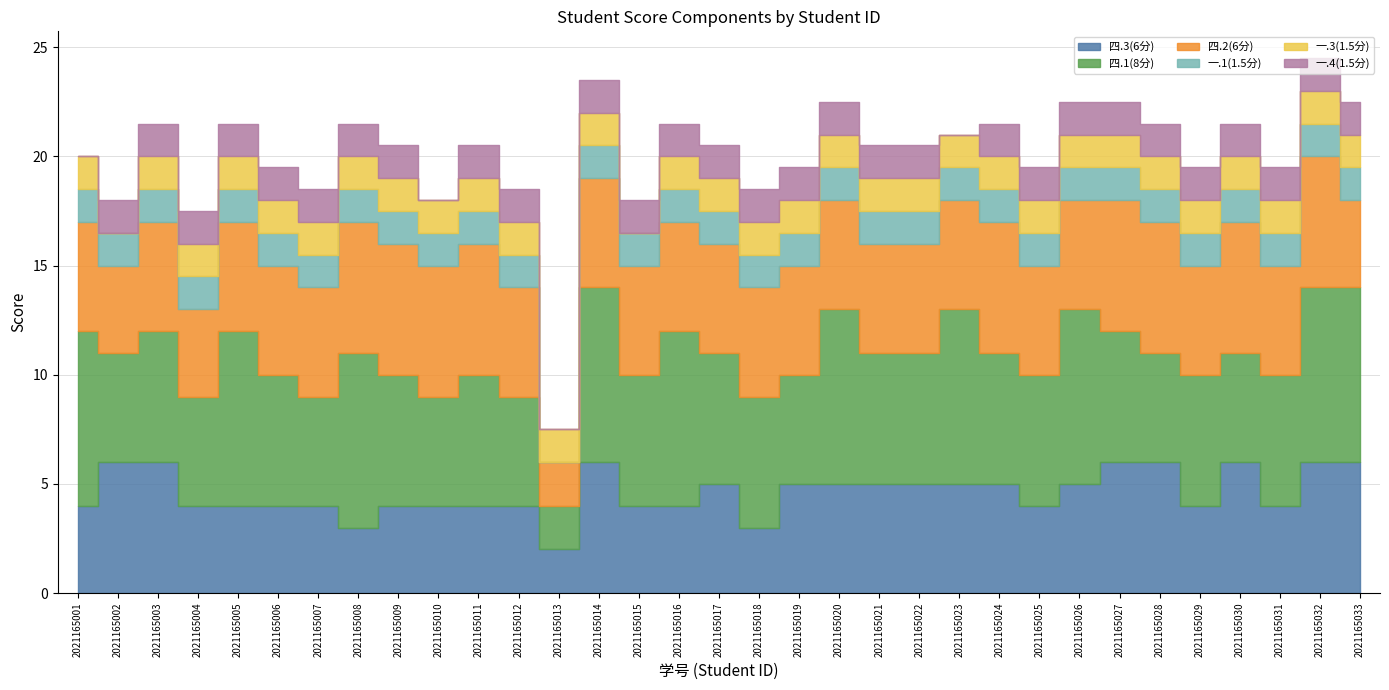

What is the total value across all series at 2021165033?

22.5